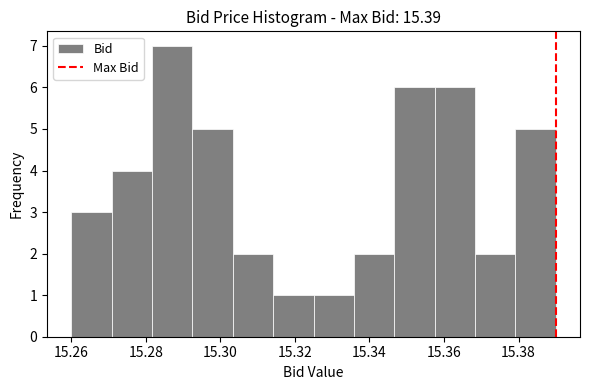

Over which range of the x-axis is the bar tallest?

15.282 to 15.292